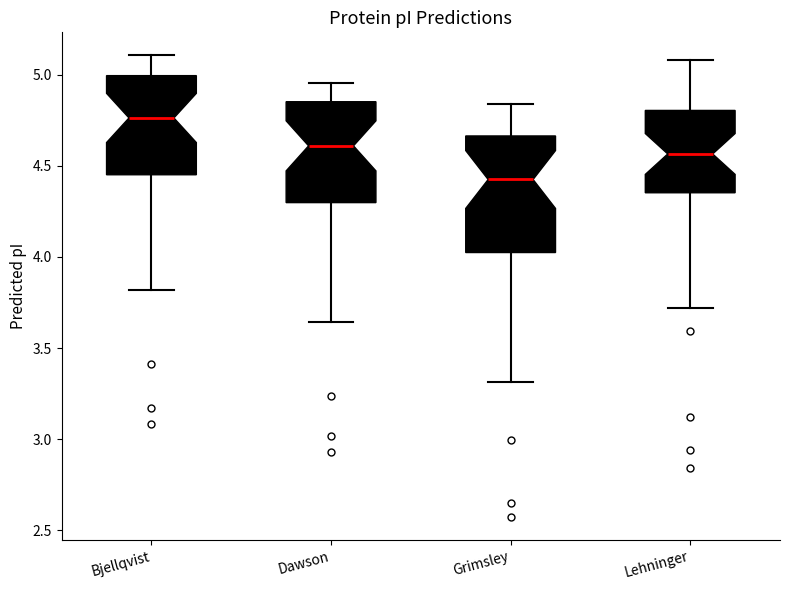

Which box has the lowest median line?

Grimsley